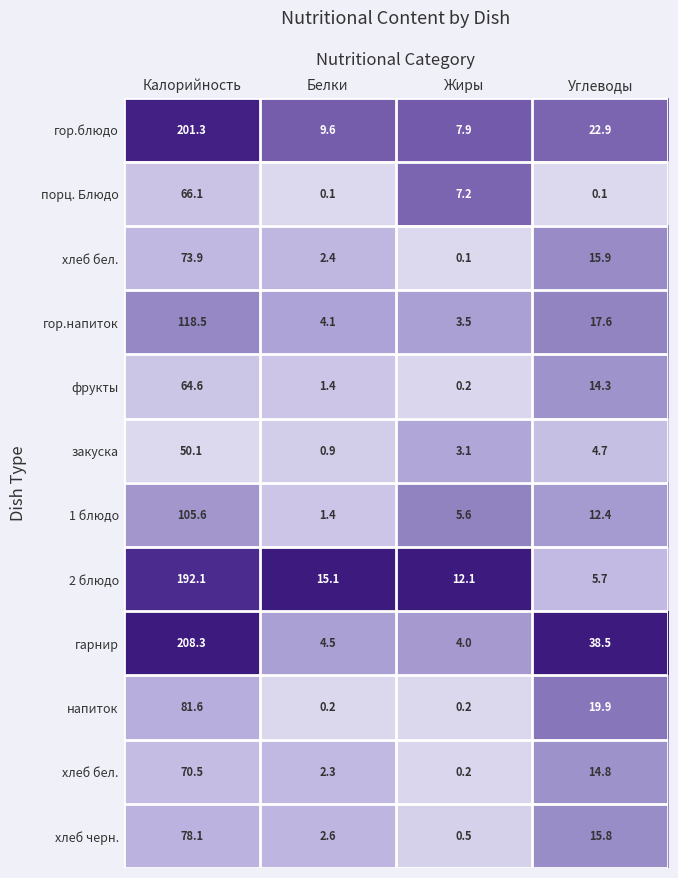

At how many categories does at least one series exceed 0?

4